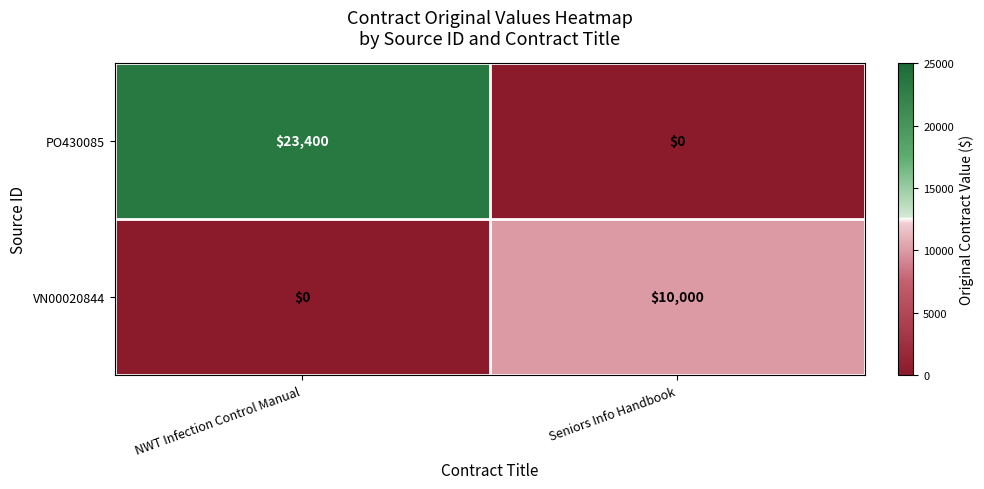

Reading left to right, list all the values displayed in this chart.

PO430085: 23400	0
VN00020844: 0	10000